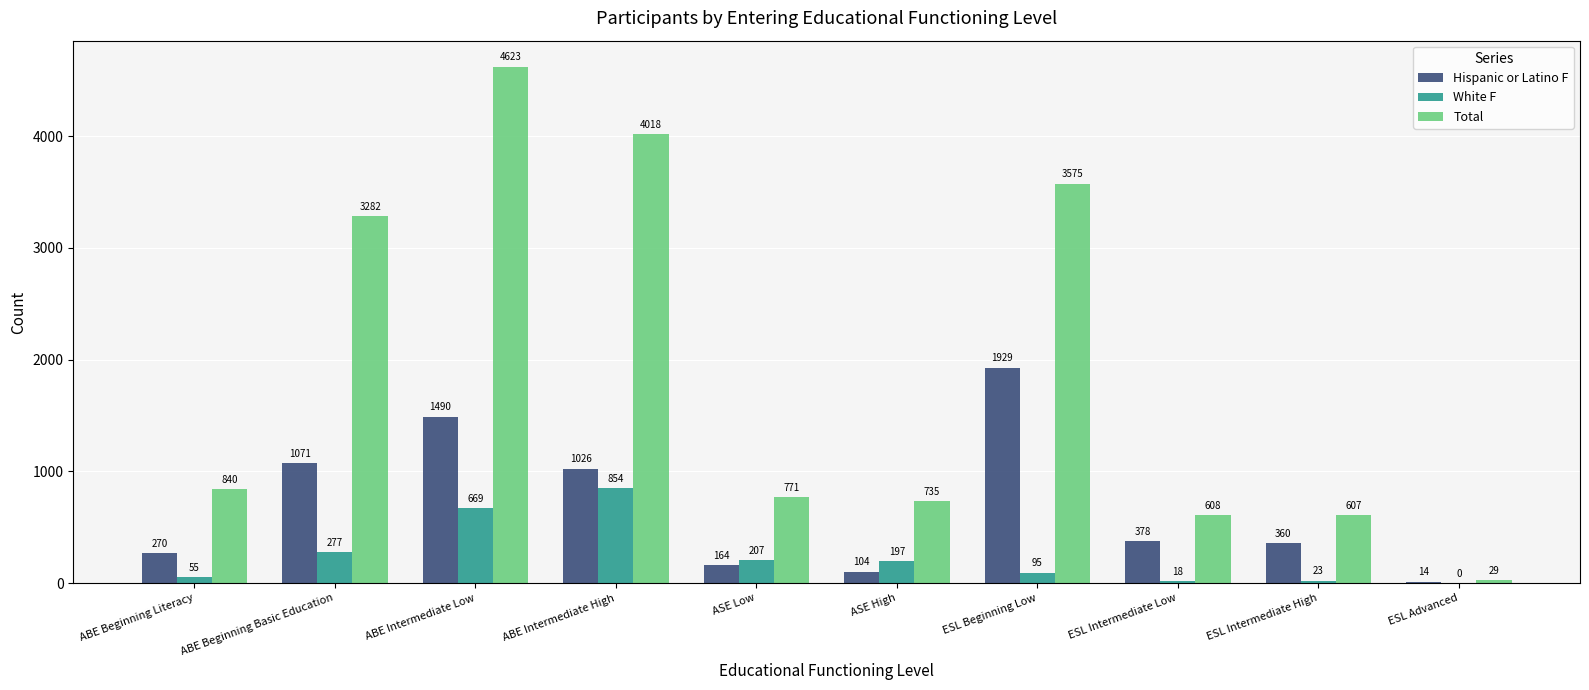

What is the average value of the Total series?

1909